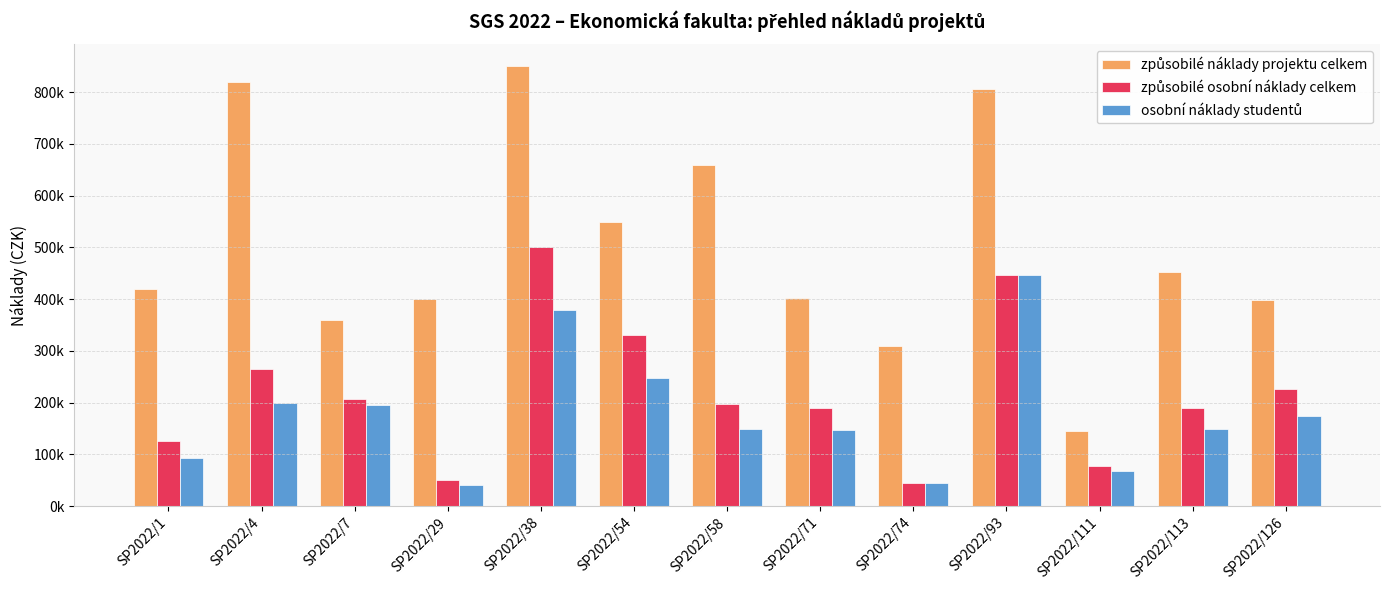

Which series has the widest spread of values?

způsobilé náklady projektu celkem